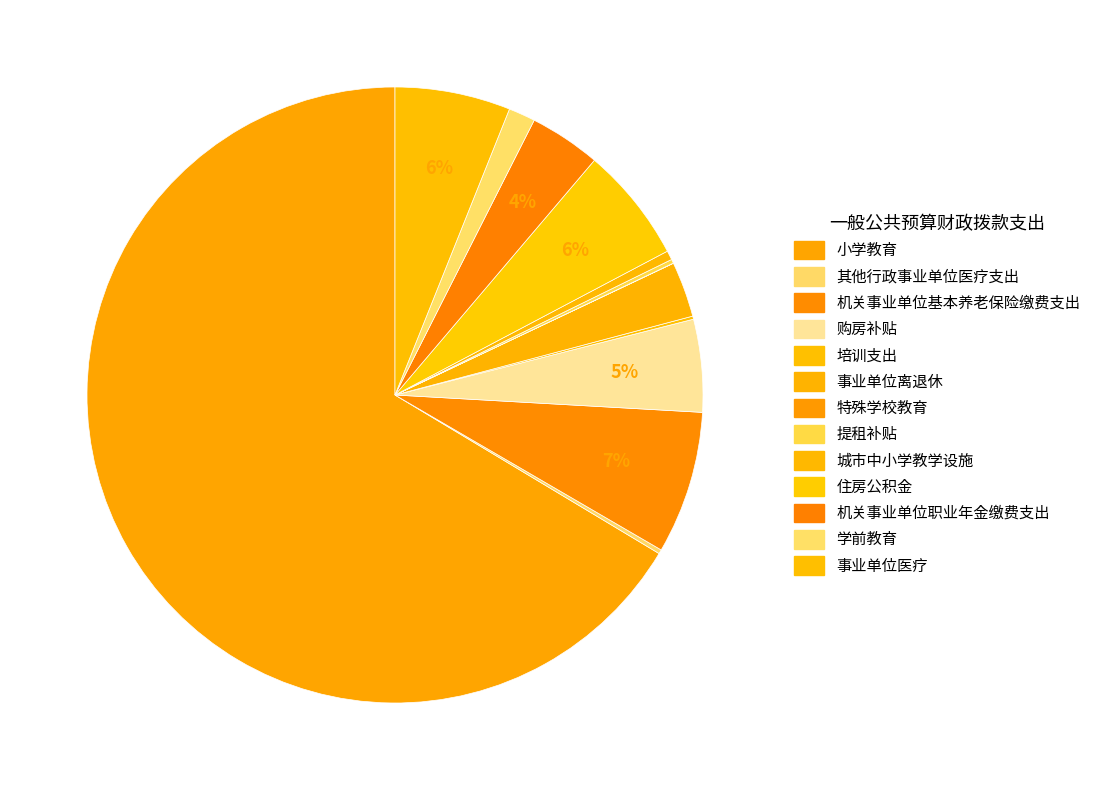

What percentage is the 机关事业单位职业年金缴费支出 slice, to the nearest percent?

4%